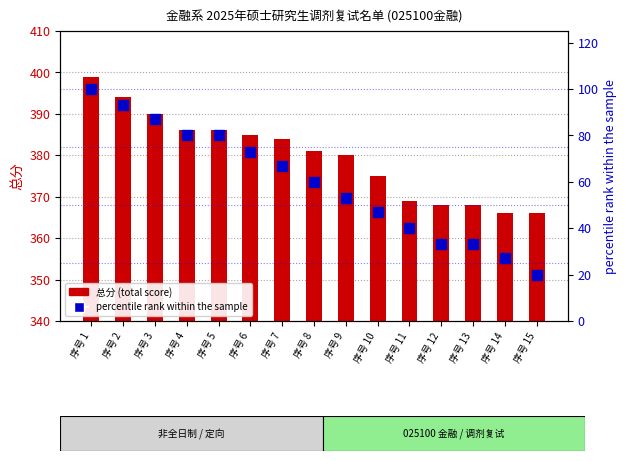

Is the value of percentile rank within the sample at 序号 10 greater than the value of 总分 (total score) at 序号 1?

No